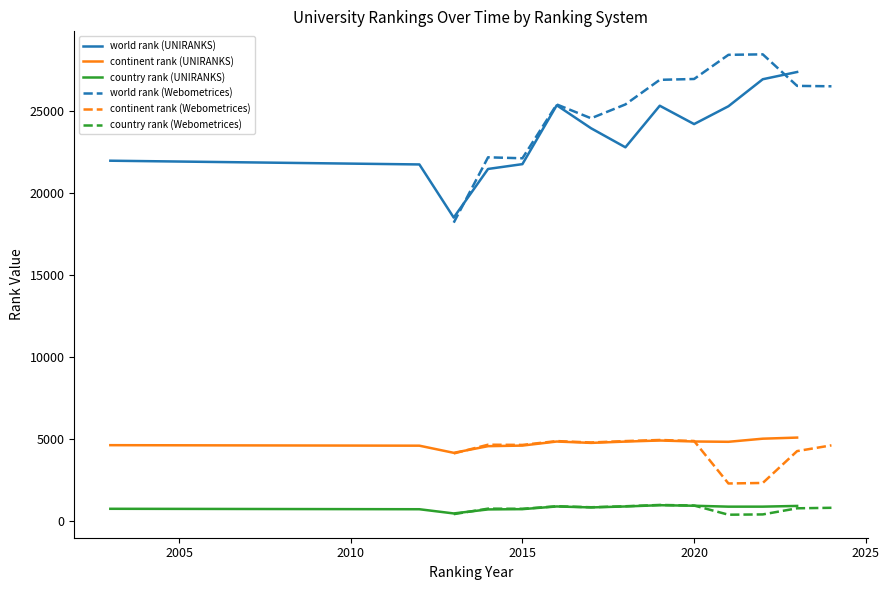

What is the maximum value for country rank (UNIRANKS)?

947